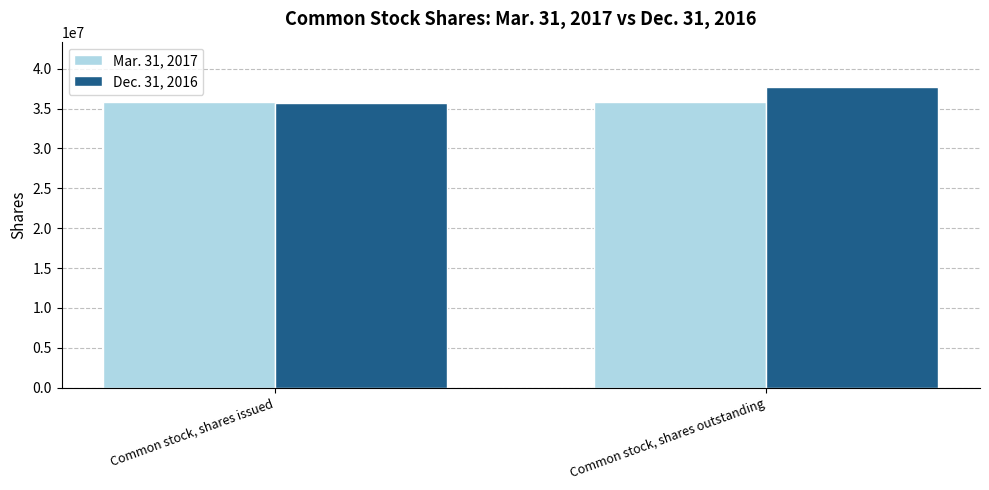

What is the spread (max minus min) of values at Common stock, shares outstanding?

1912887